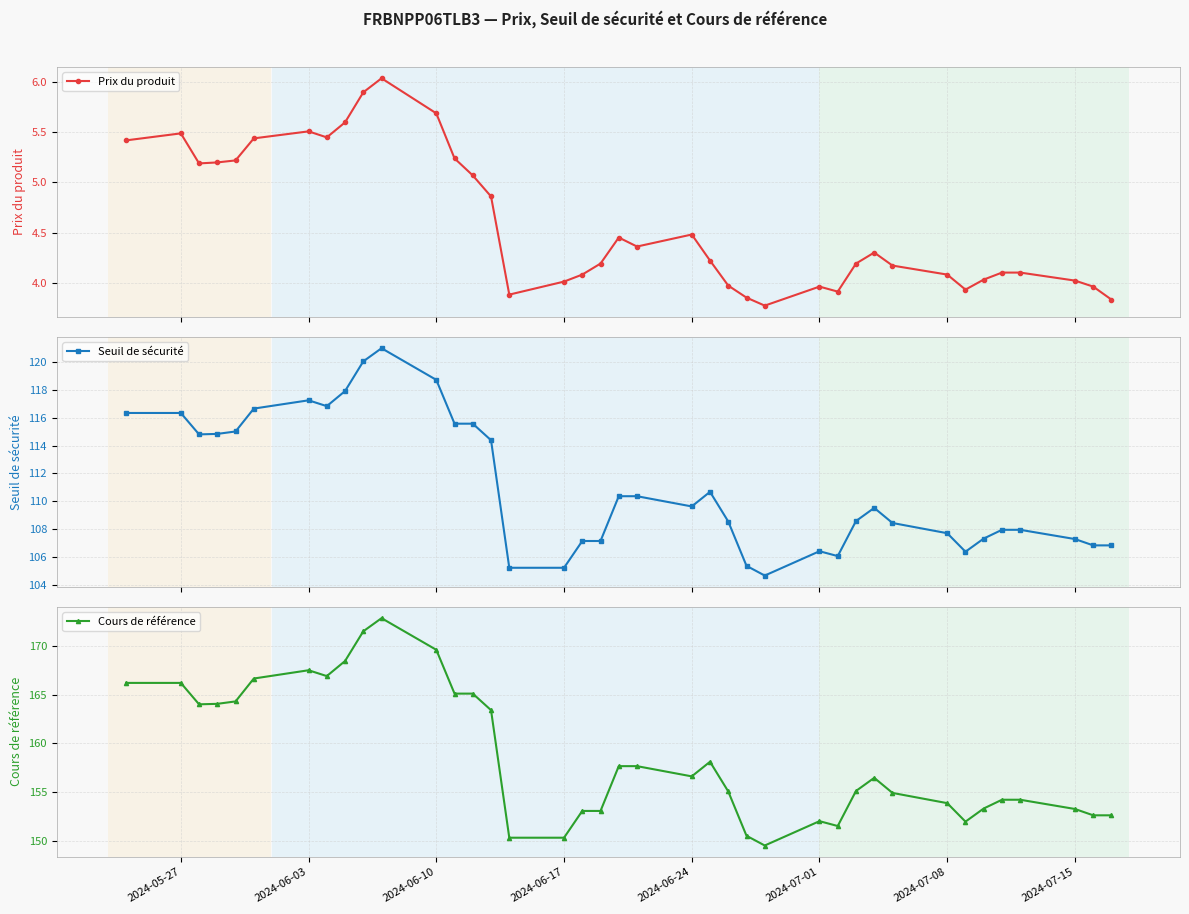

At how many categories does at least one series exceed 93?

39